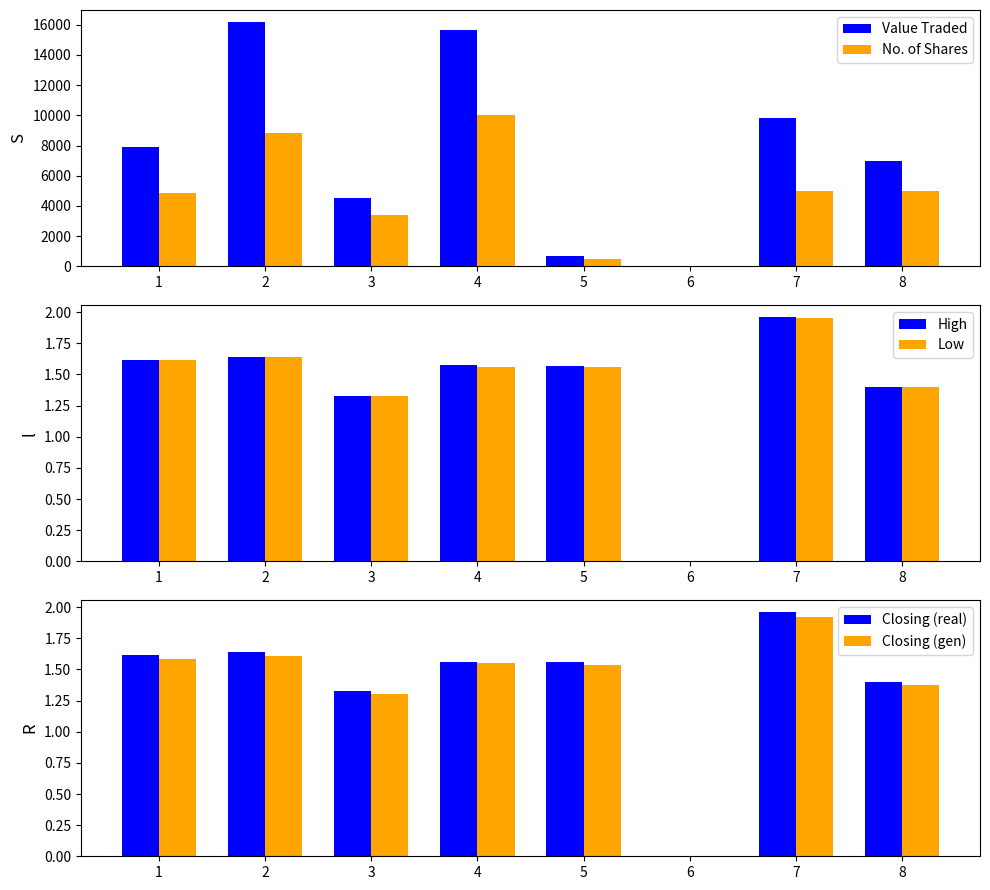

How many bars are there in each group?

6